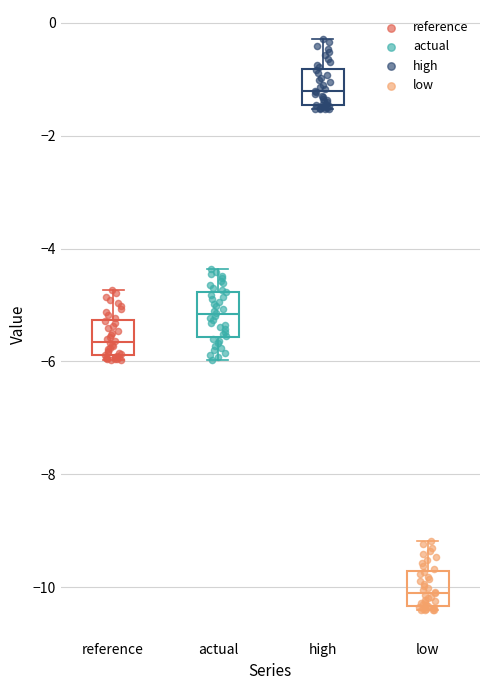

Where is the lower edge of the box for low on the y-axis? The values are not printed on the chart, so give them approximately, as read against the axis.

-10.4